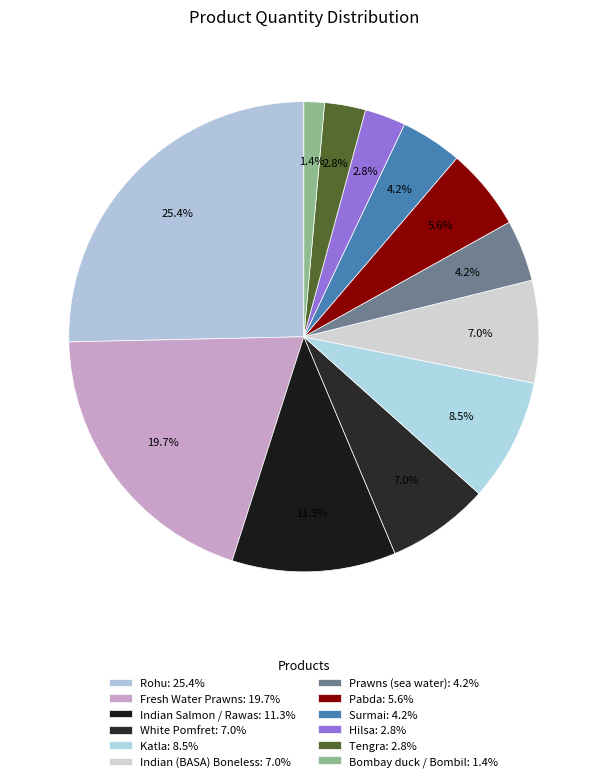

How many slices are in this pie chart?

12